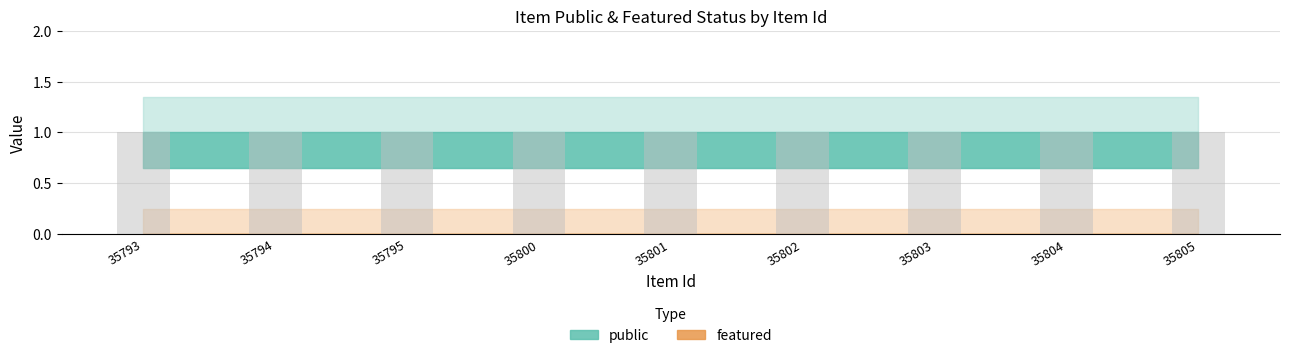

Rank the series by their average value, from lowest to highest.

featured, public